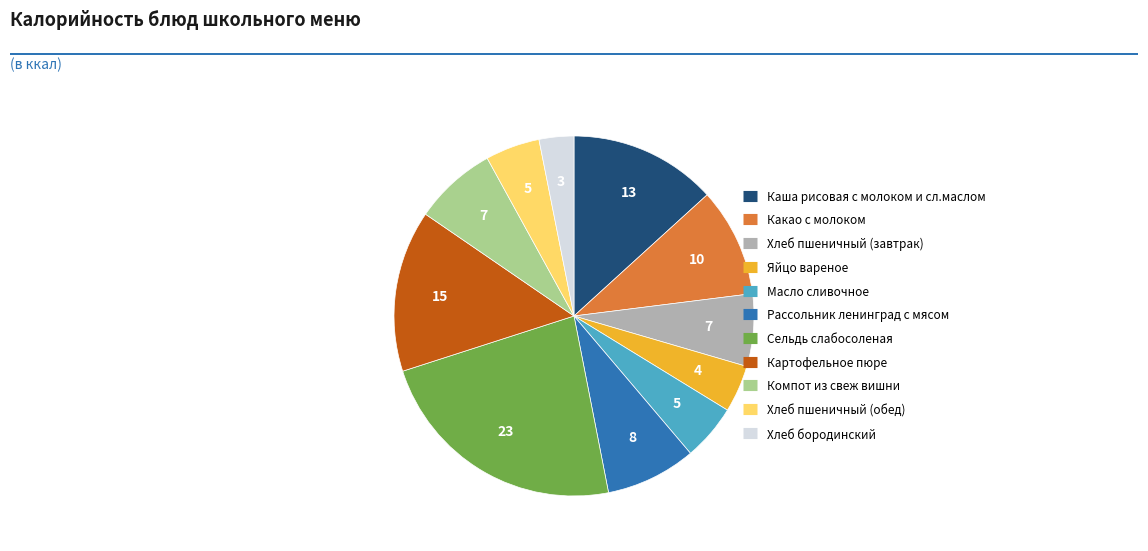

Does Яйцо вареное account for over 50% of the chart?

No